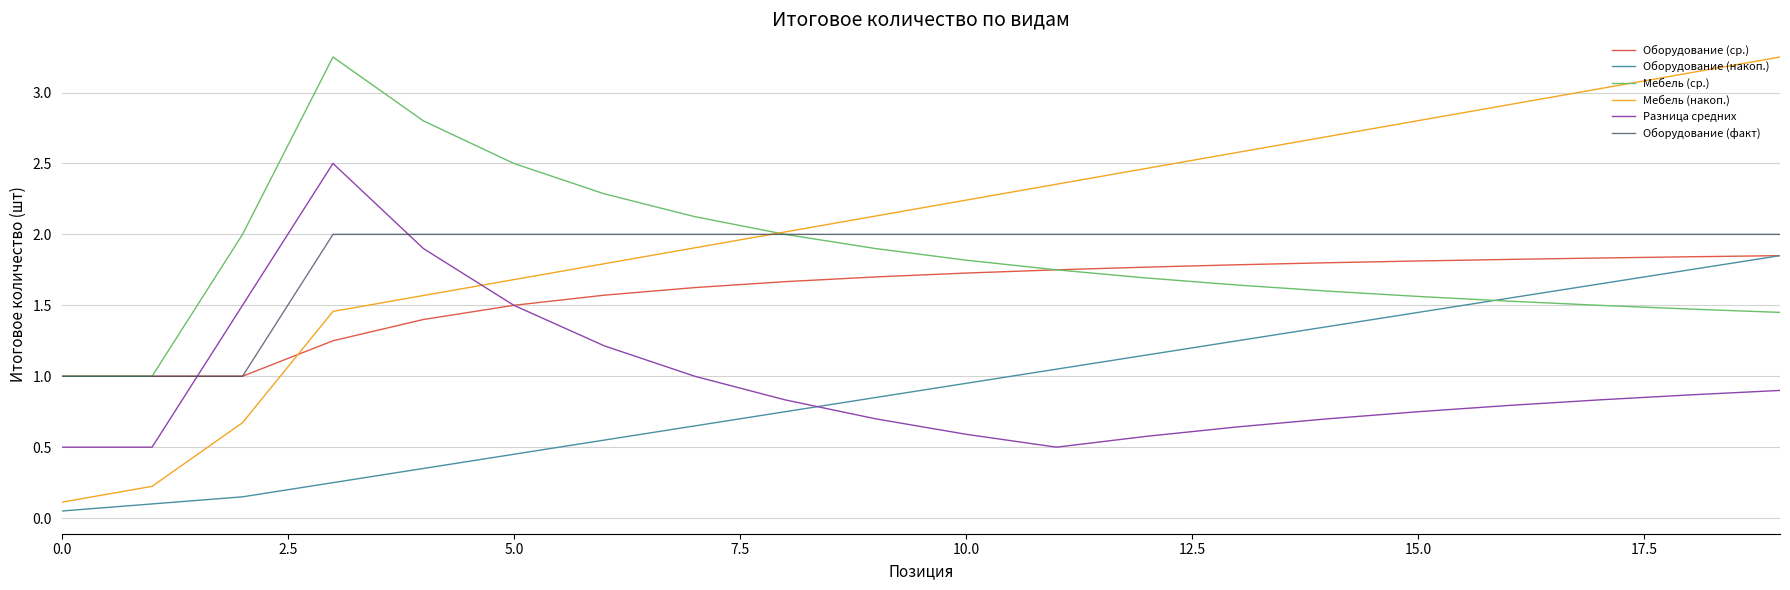

True or false: Оборудование (факт) and Разница средних cross at least once.

True